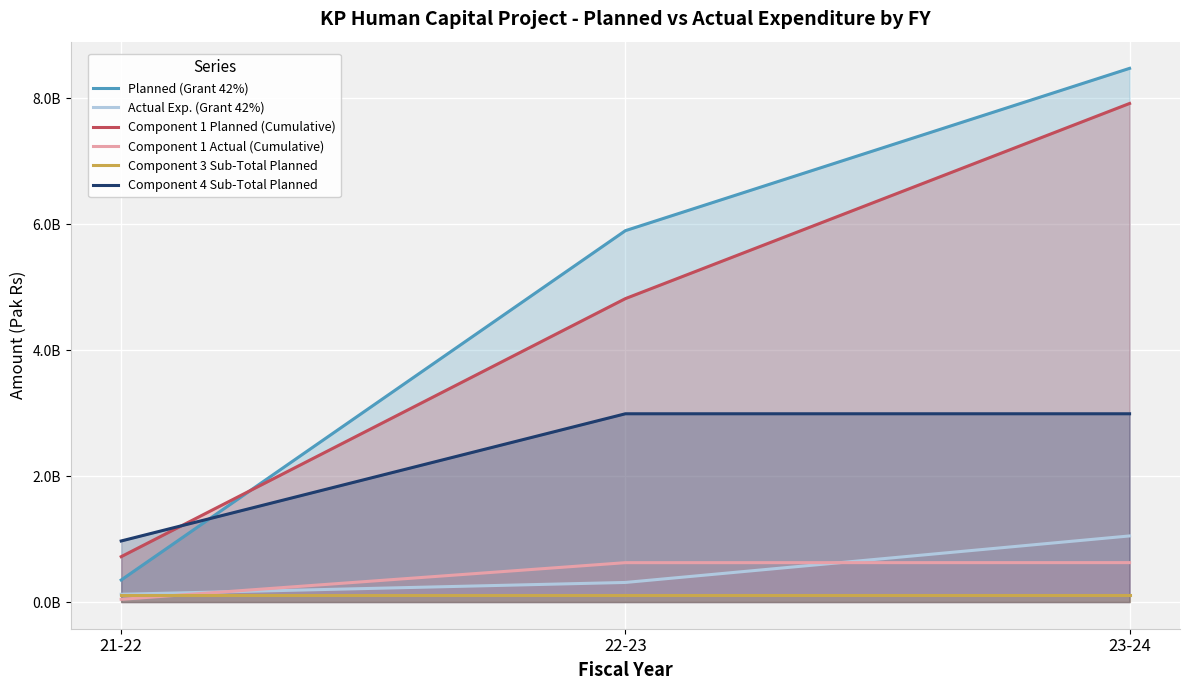

What is the greatest value displayed?

8477786517.0